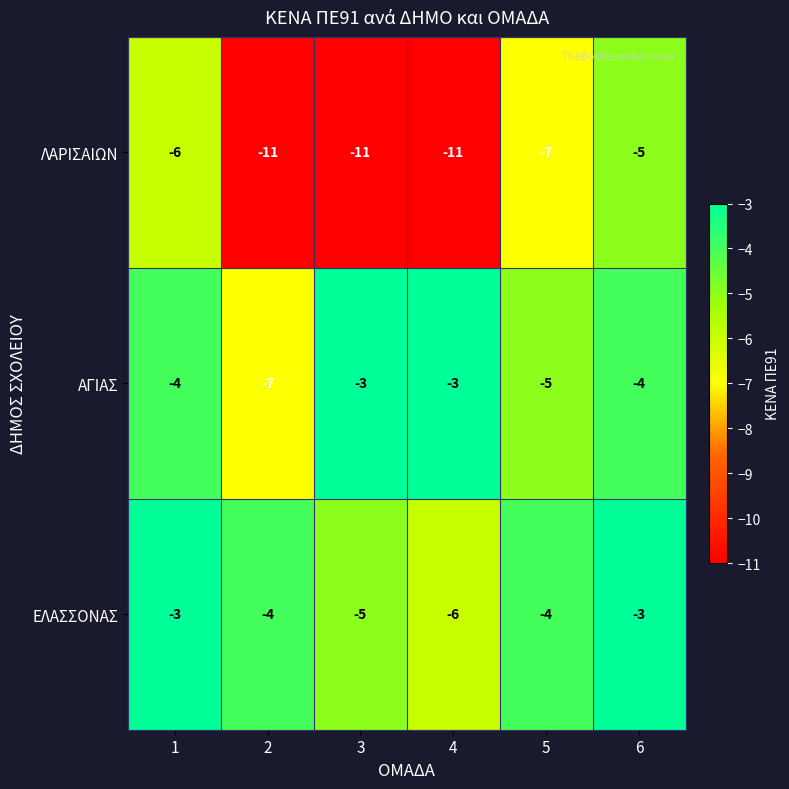

How many ΑΓΙΑΣ values are between -5 and -3?

5